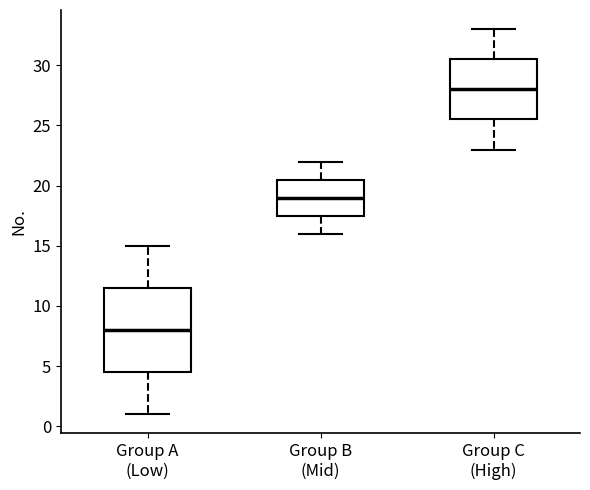

Reading left to right, read every box against the y-axis: the position of its median line, the range the box covers, and the ends of its whiskers. The values are not printed on the chart, so give them approximately, as read against the axis.

Group A (Low): median 8.0, box 4.5 to 11.5, whiskers 1.0 to 15.0
Group B (Mid): median 19.0, box 17.5 to 20.5, whiskers 16.0 to 22.0
Group C (High): median 28.0, box 25.5 to 30.5, whiskers 23.0 to 33.0